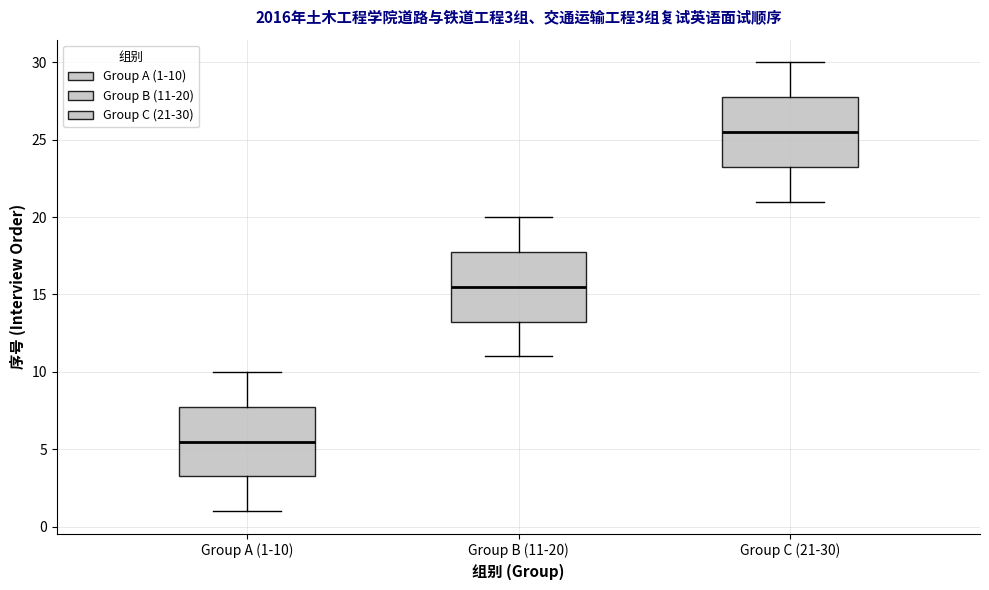

Which box has the highest median line?

Group C (21-30)